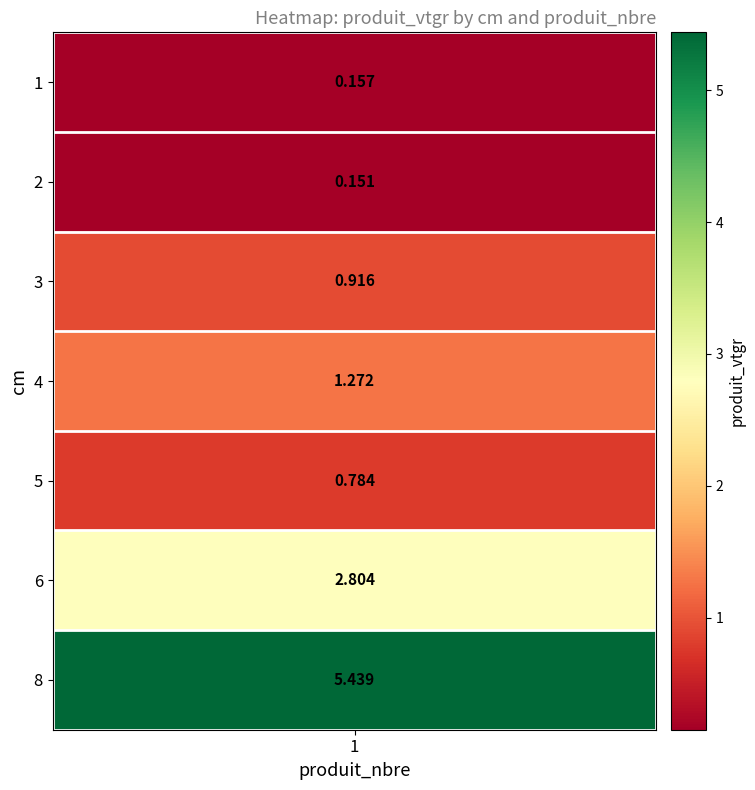

What is the maximum value shown in the chart?

5.4